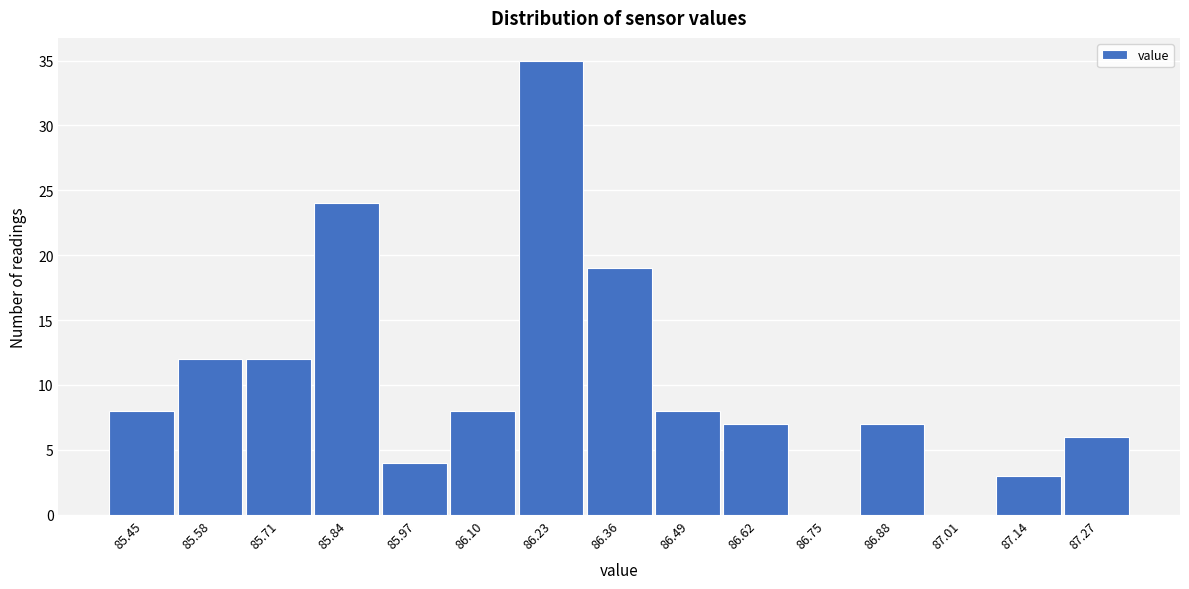

Reading left to right, transcribe all the data shown in this chart.

85.45=8	85.58=12	85.71=12	85.84=24	85.97=4	86.10=8	86.23=35	86.36=19	86.49=8	86.62=7	86.75=0	86.88=7	87.01=0	87.14=3	87.27=6